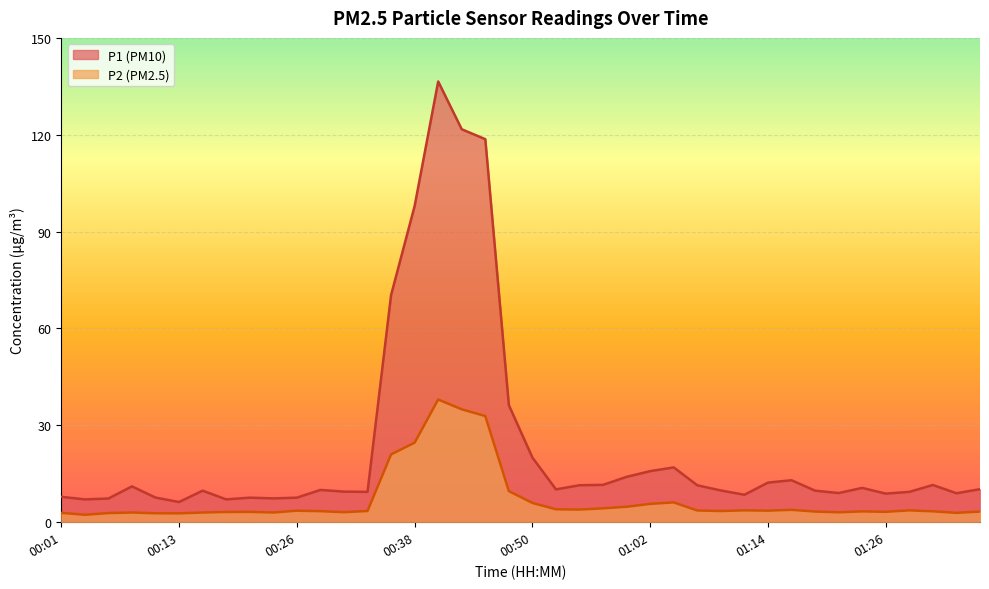

What is the label of the 10th point from the left?

00:23